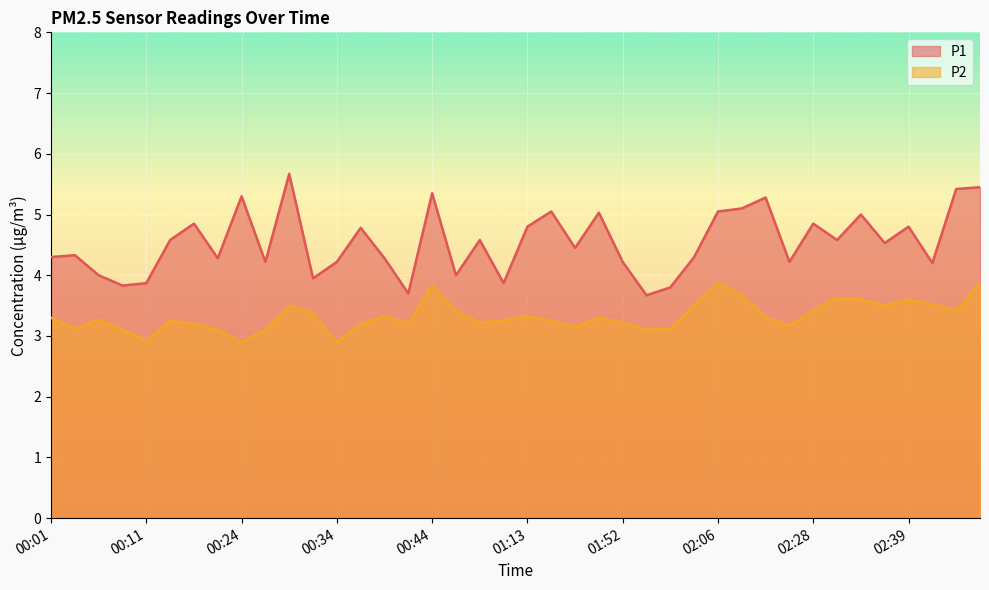

What is the total value across all series at 00:04?

7.5